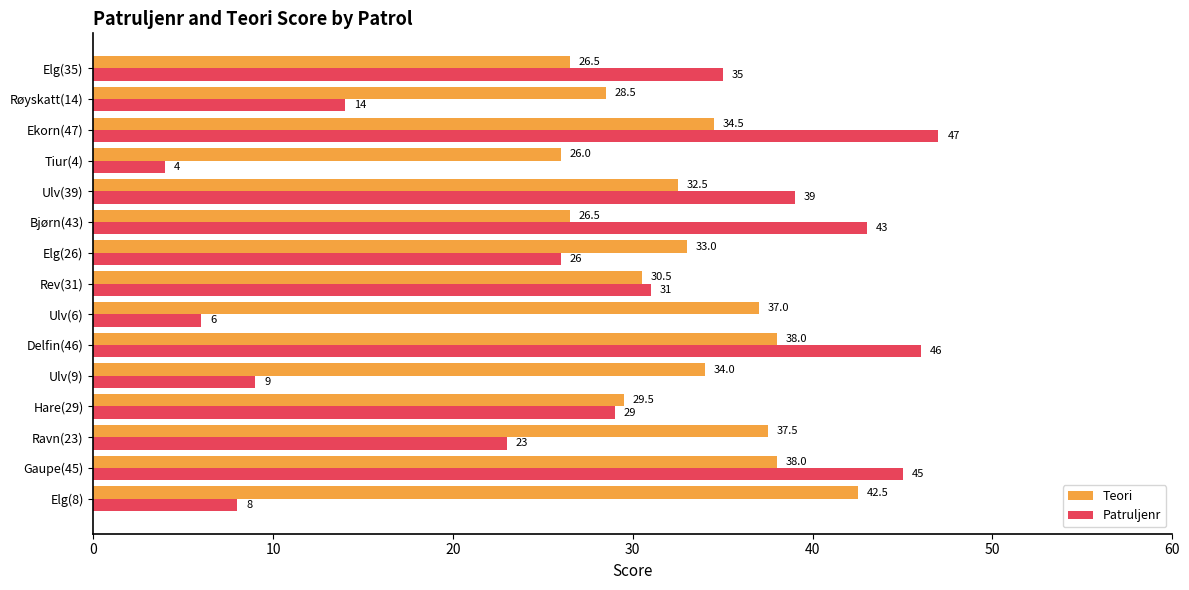

At which category is the sum across all series the highest?

Delfin(46)